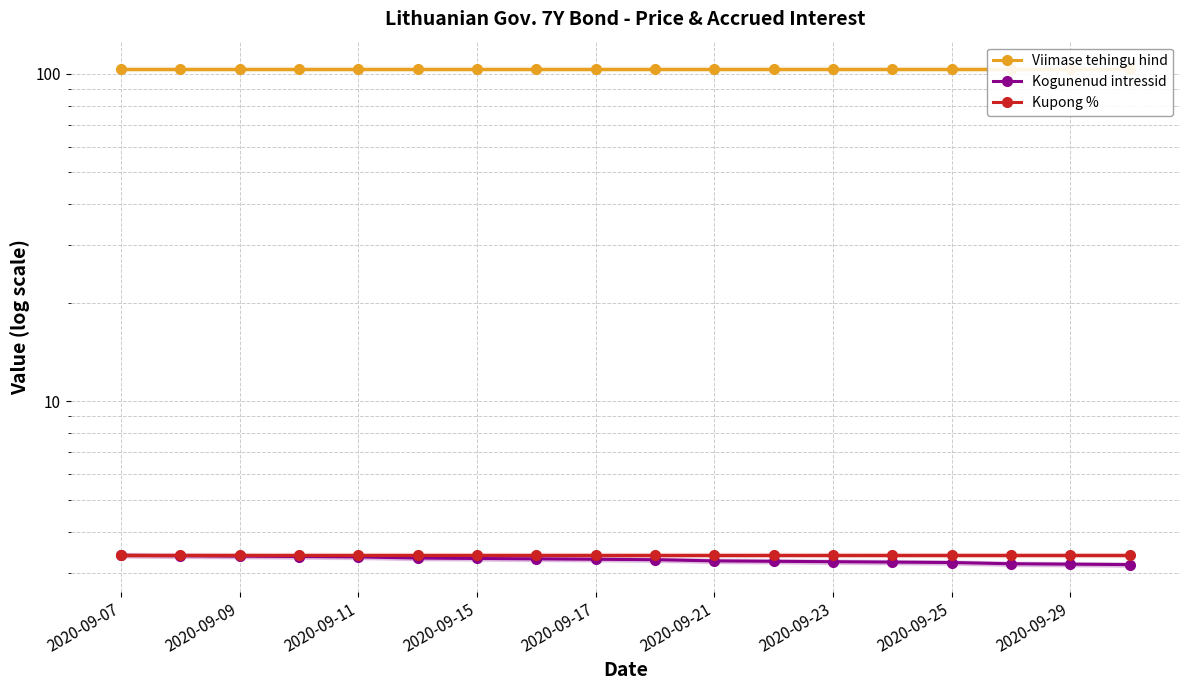

True or false: Viimase tehingu hind and Kupong % intersect in this chart.

False